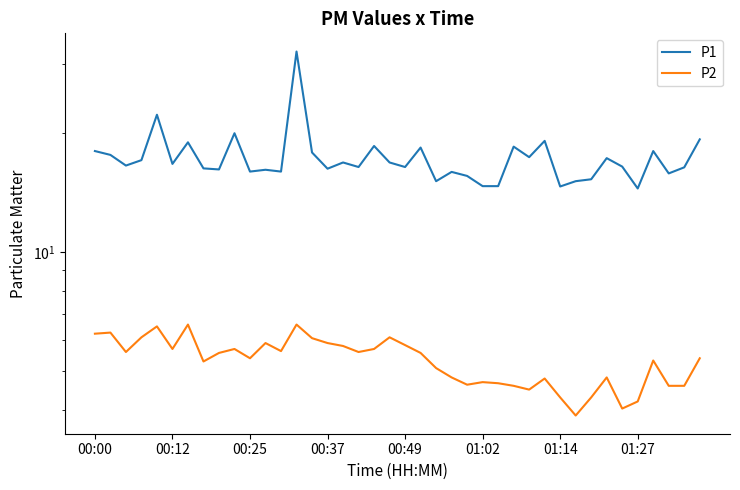

How many lines are shown in the chart?

2